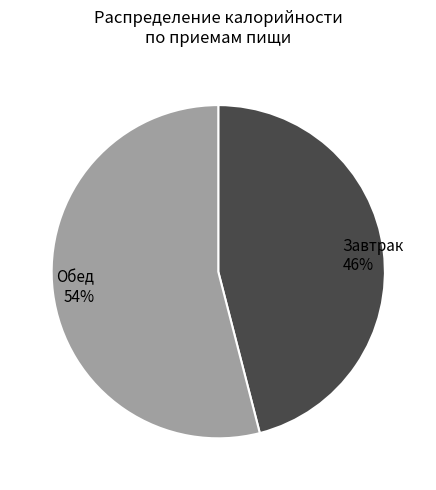

The Обед slice represents 48% of the pie. True or false?

False